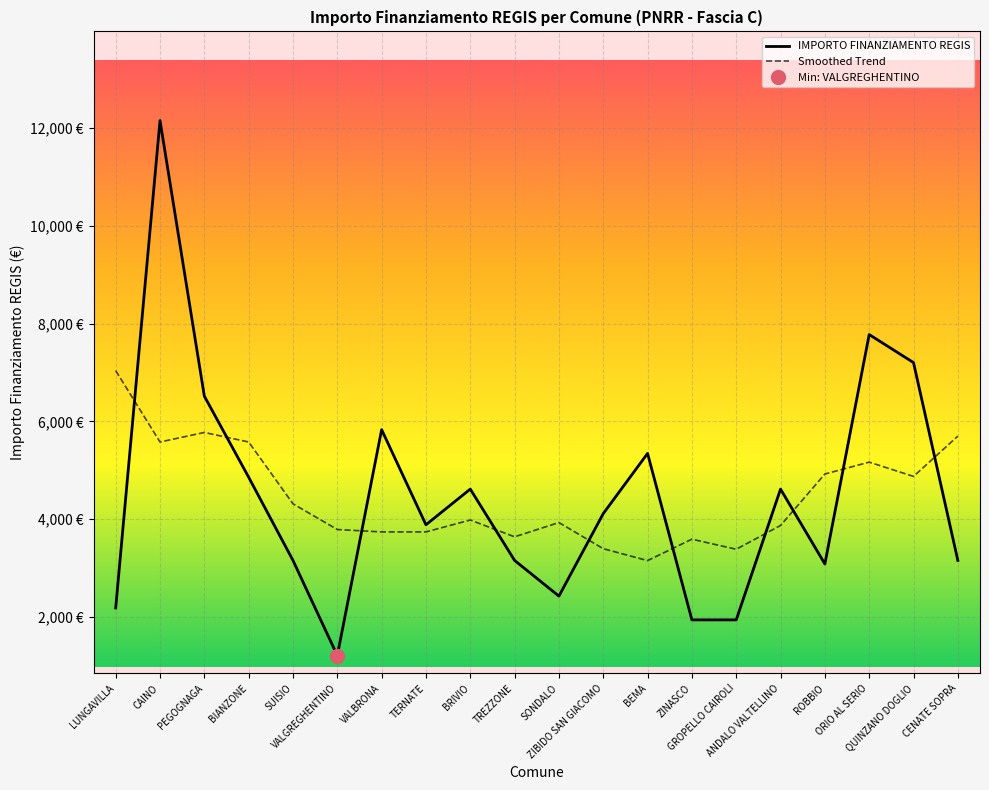

Which category has the lowest value across all series?

VALGREGHENTINO